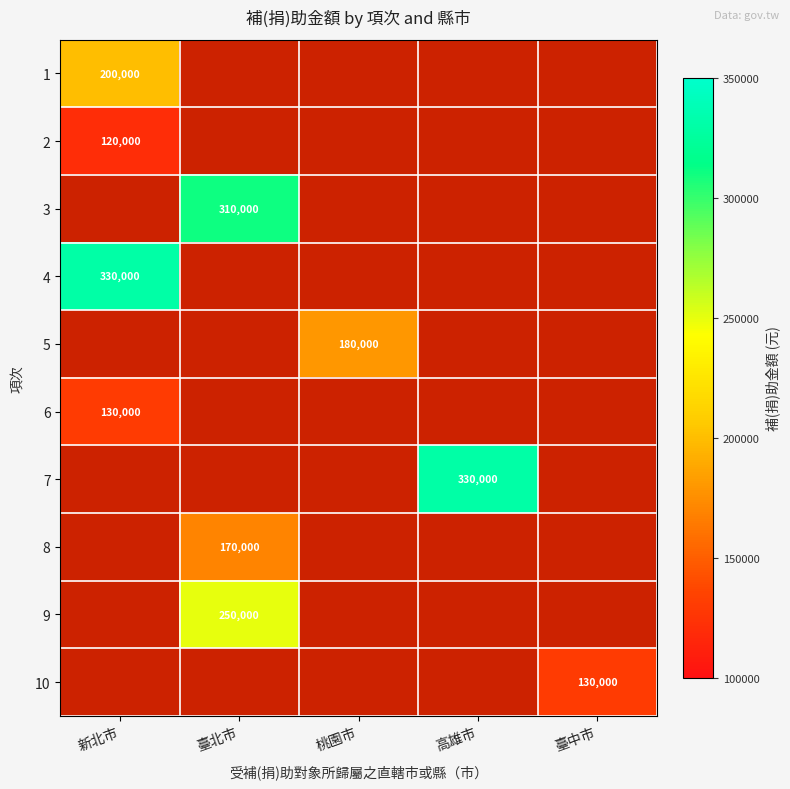

The value of 7 at 高雄市 is 330000. True or false?

True